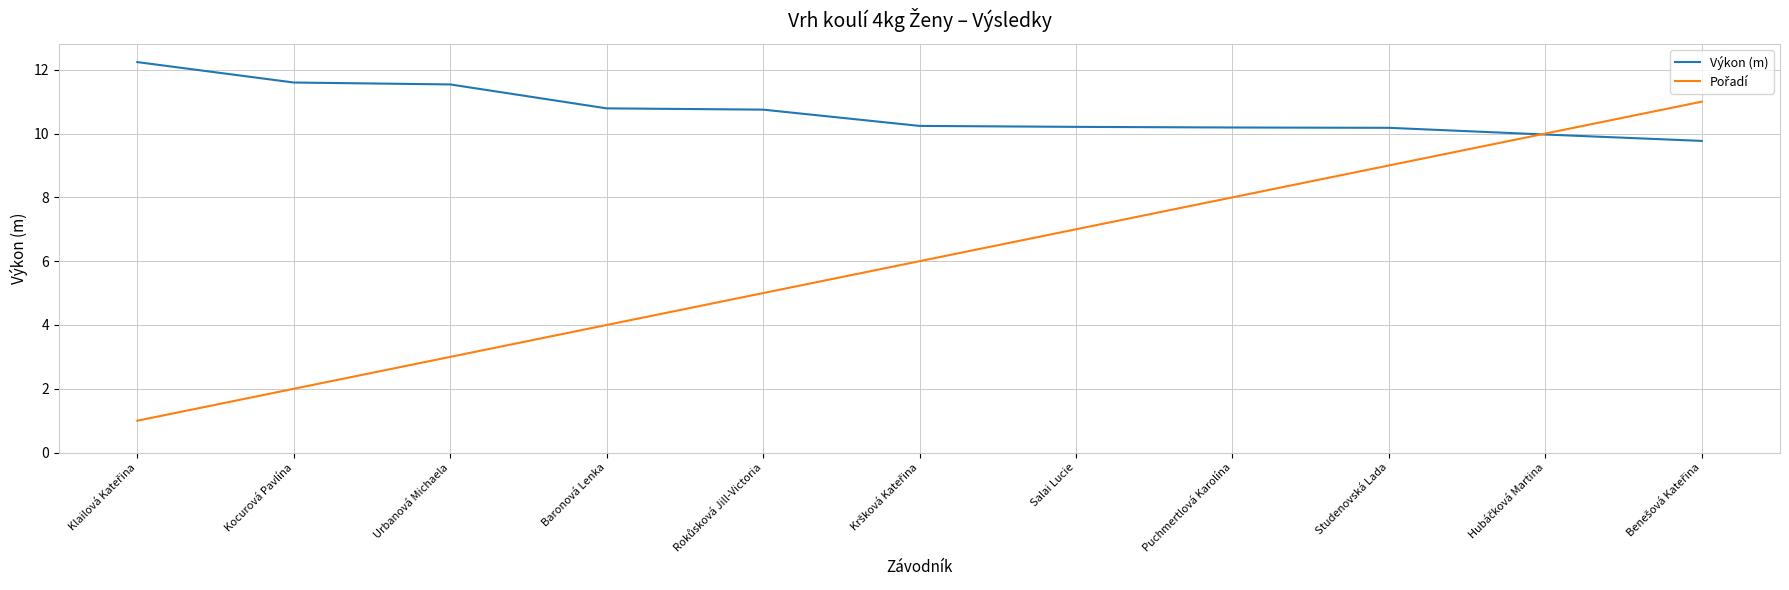

The Výkon (m) series shows 16.6 at Salai Lucie. True or false?

False